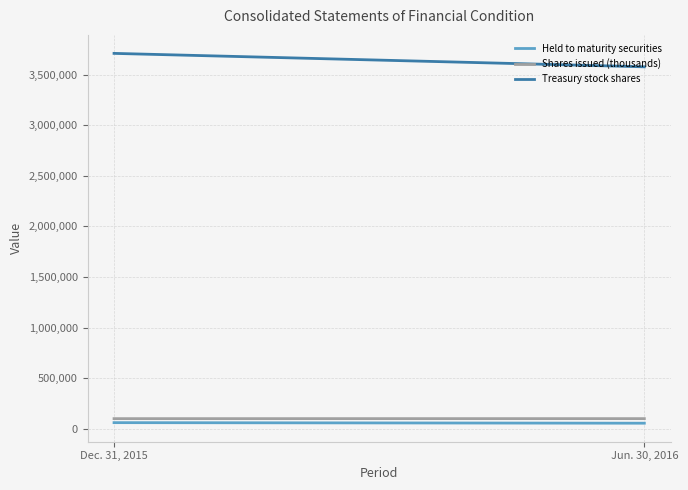

What is the label of the 2nd point from the left?

Jun. 30, 2016